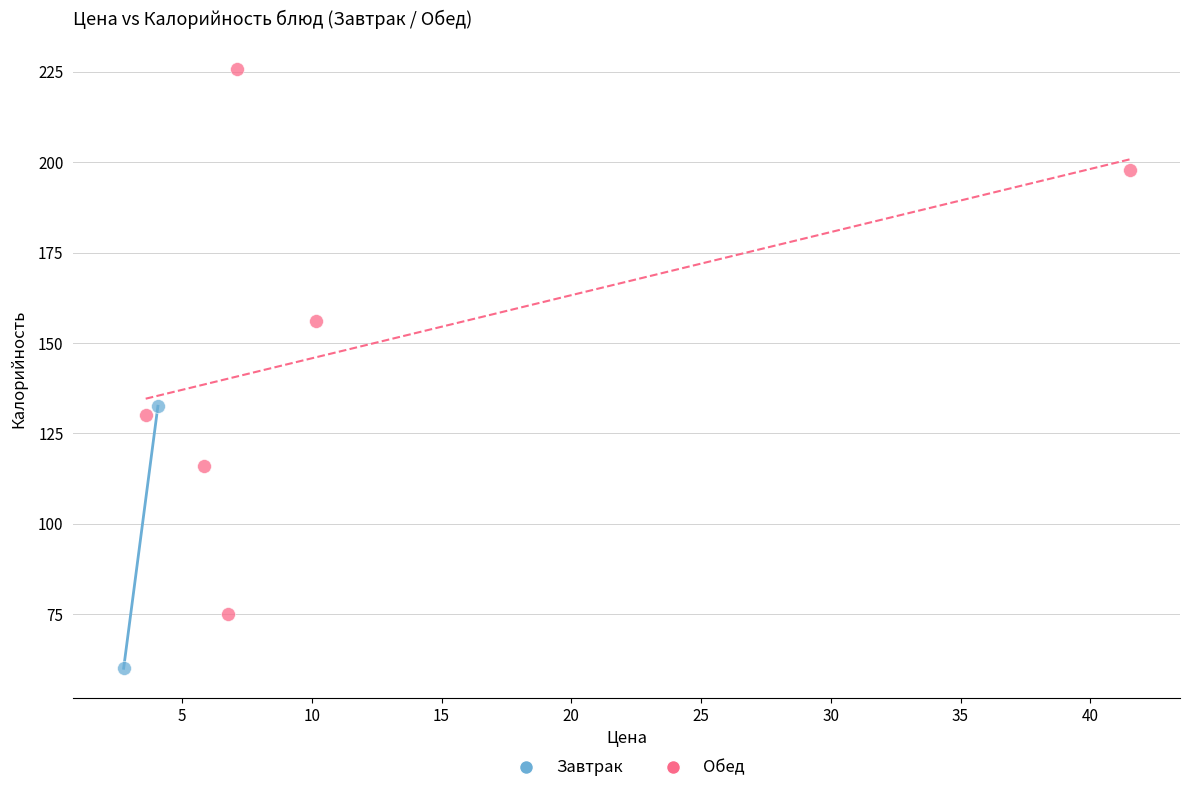

What are all the series names shown in the legend?

Завтрак, Обед